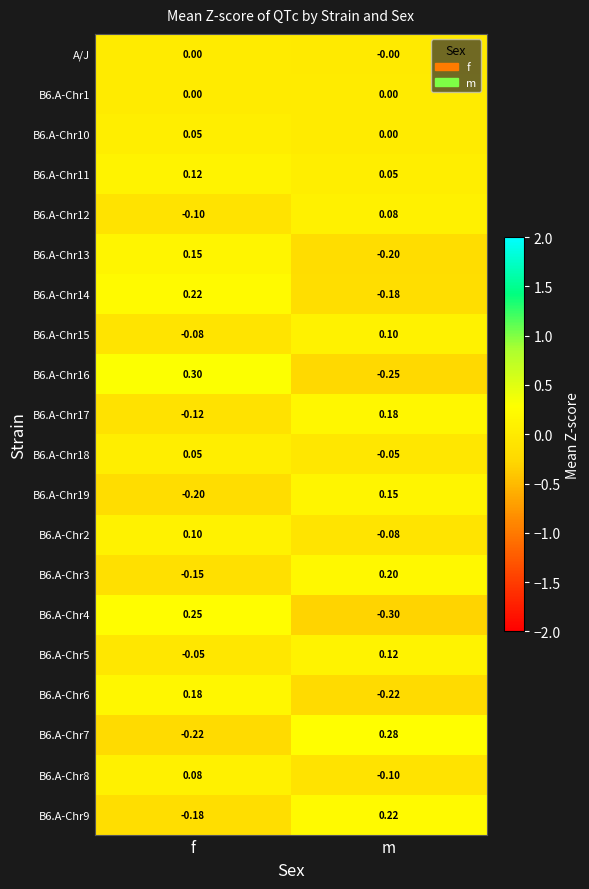

At which category does the chart reach its peak across all series?

f